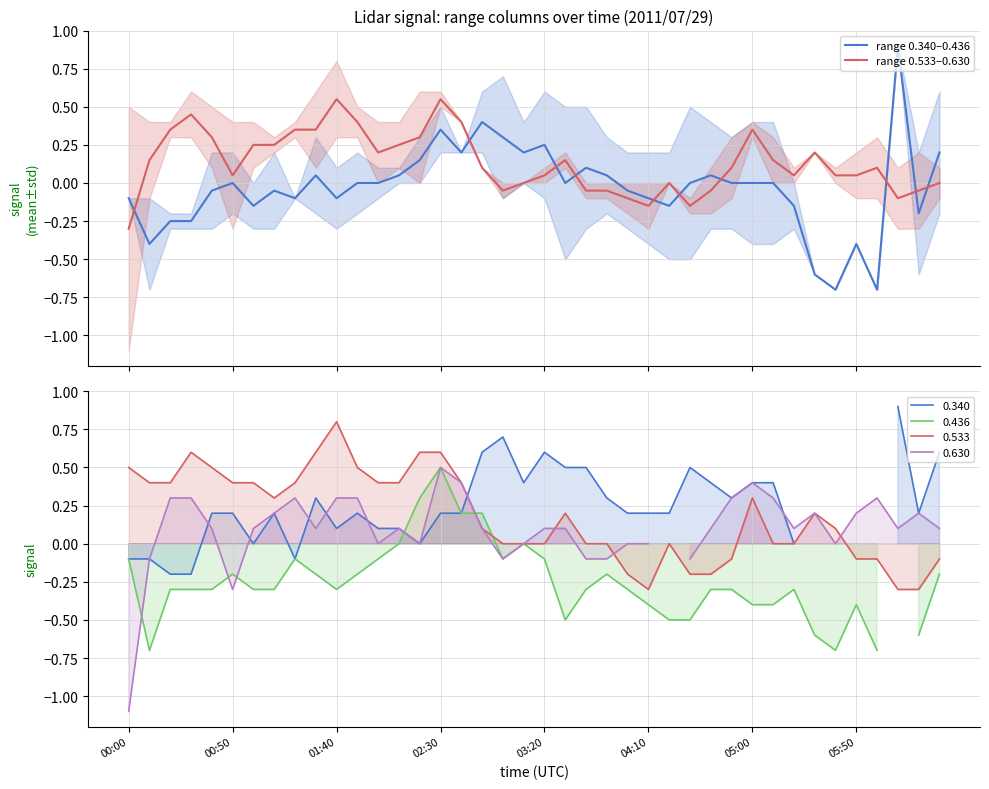

List the labels in order of range 0.340–0.436 value, largest first.

37, 17, 15, 18, 20, 16, 19, 39, 14, 22, 28, 13, 9, 23, 04:10, 11, 12, 21, 27, 29, 30, 31, 03:20, 05:50, 24, 10, 00:00, 8, 25, 05:00, 26, 32, 38, 01:40, 02:30, 00:50, 35, 33, 34, 36